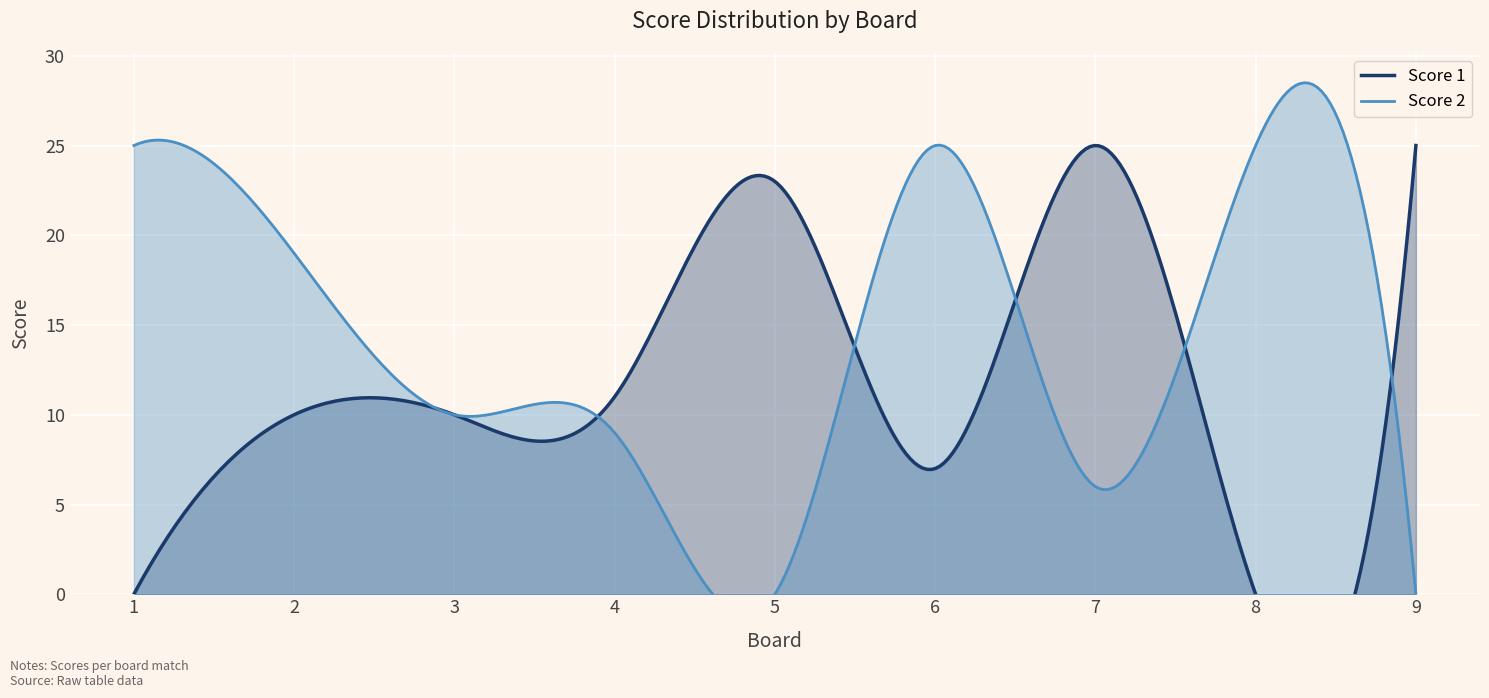

What are all the series names shown in the legend?

Score 1, Score 2